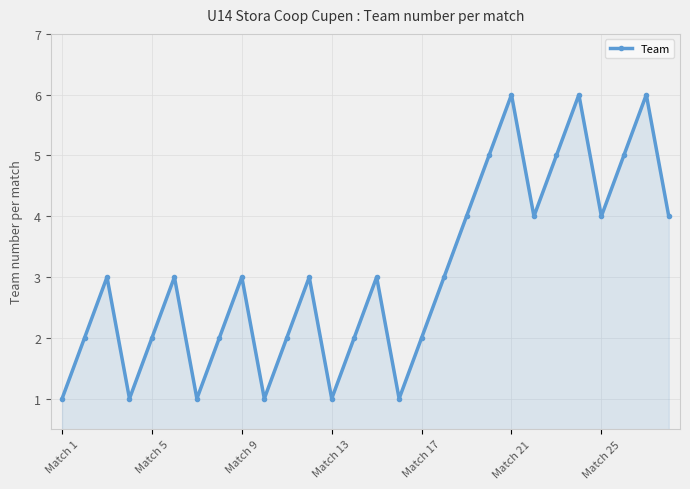

What is the difference between the second highest and minimum values?

5